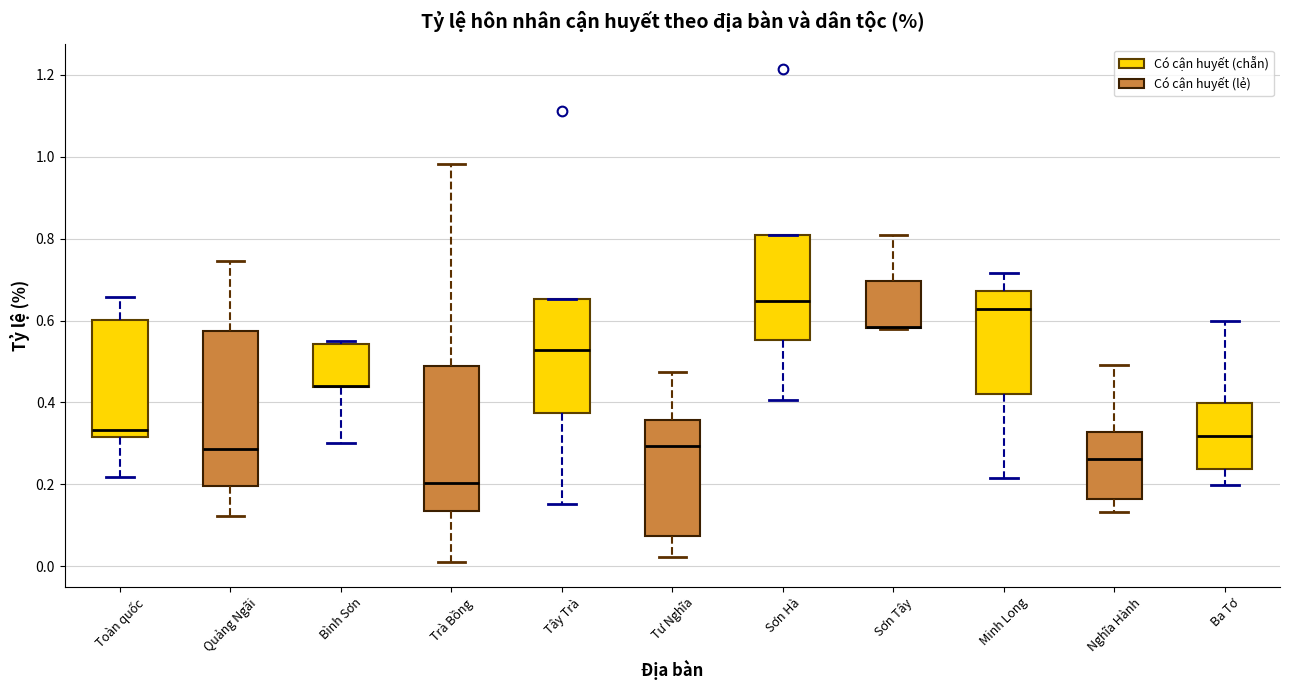

Which box is the tallest, from its lower edge to its upper edge?

Quảng Ngãi